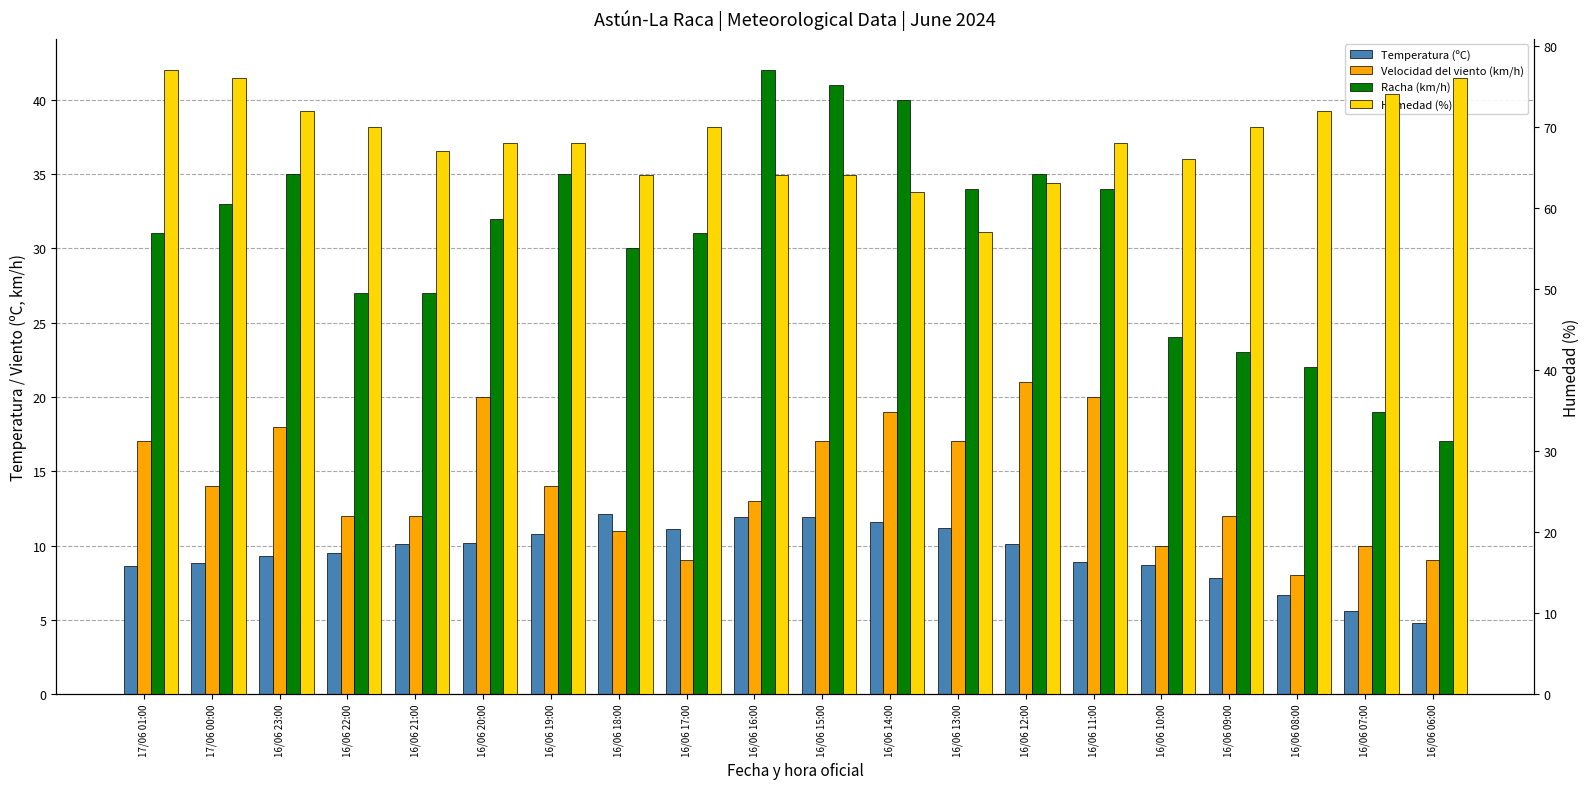

The Temperatura (ºC) series shows 10.2 at 16/06 20:00. True or false?

True